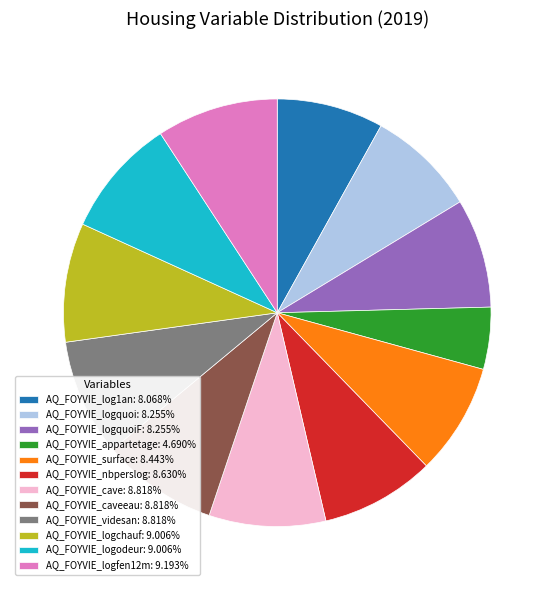

Does AQ_FOYVIE_caveeau: 8.818% represent more than half of the total?

No